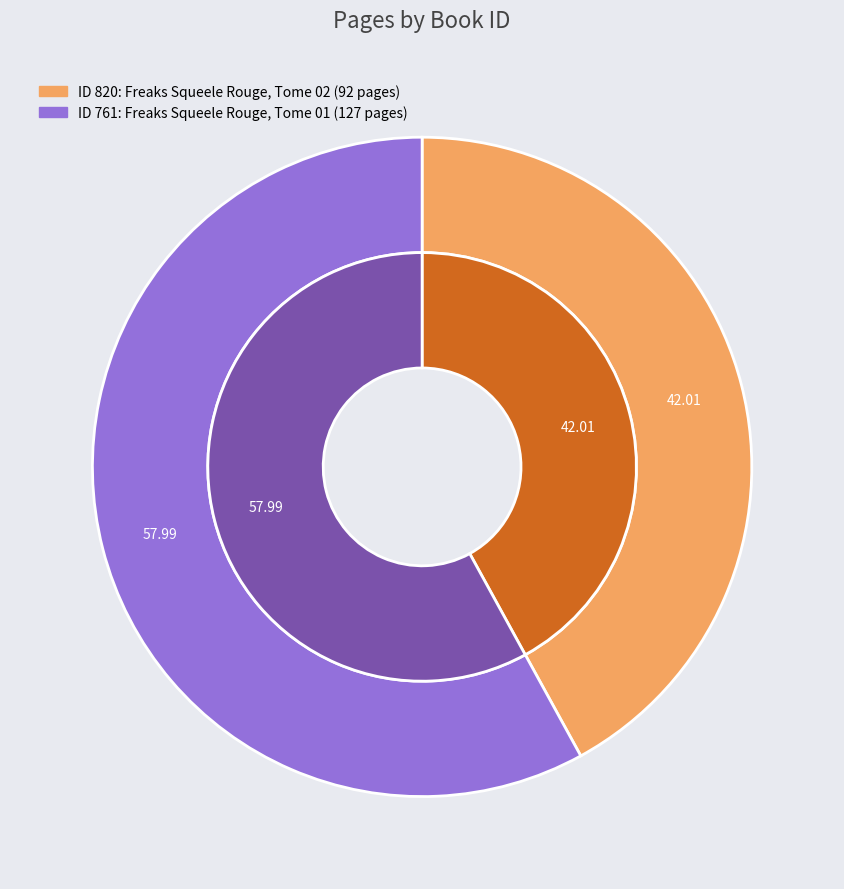

To the nearest percent, what portion does 820 represent?

42%